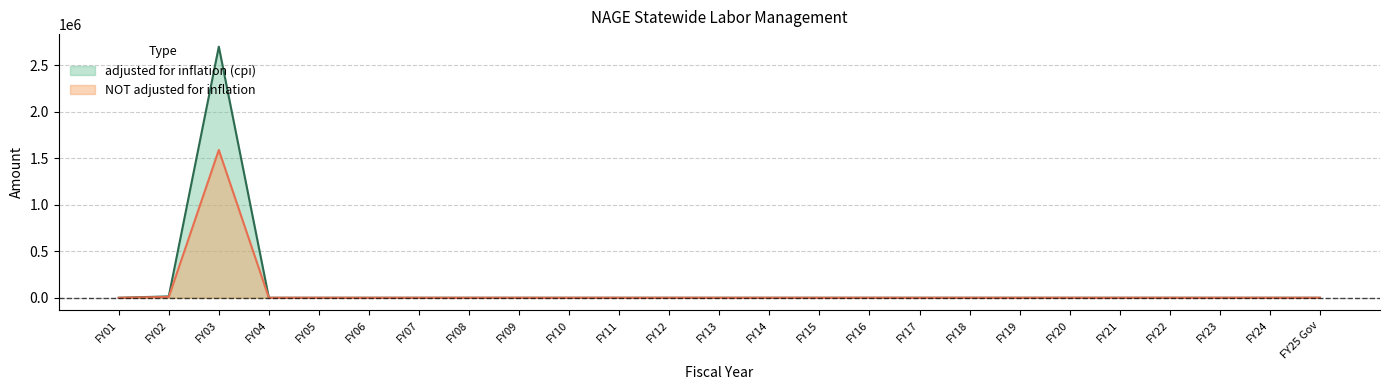

At which label is NOT adjusted for inflation closest to 794176?

FY02